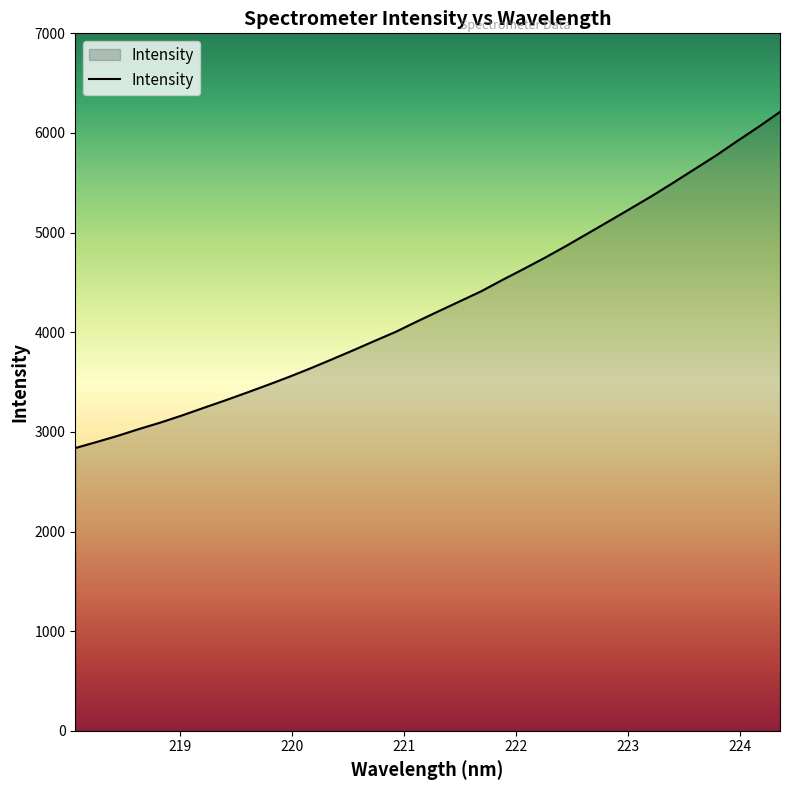

What is the difference between the maximum and minimum values?

3374.2